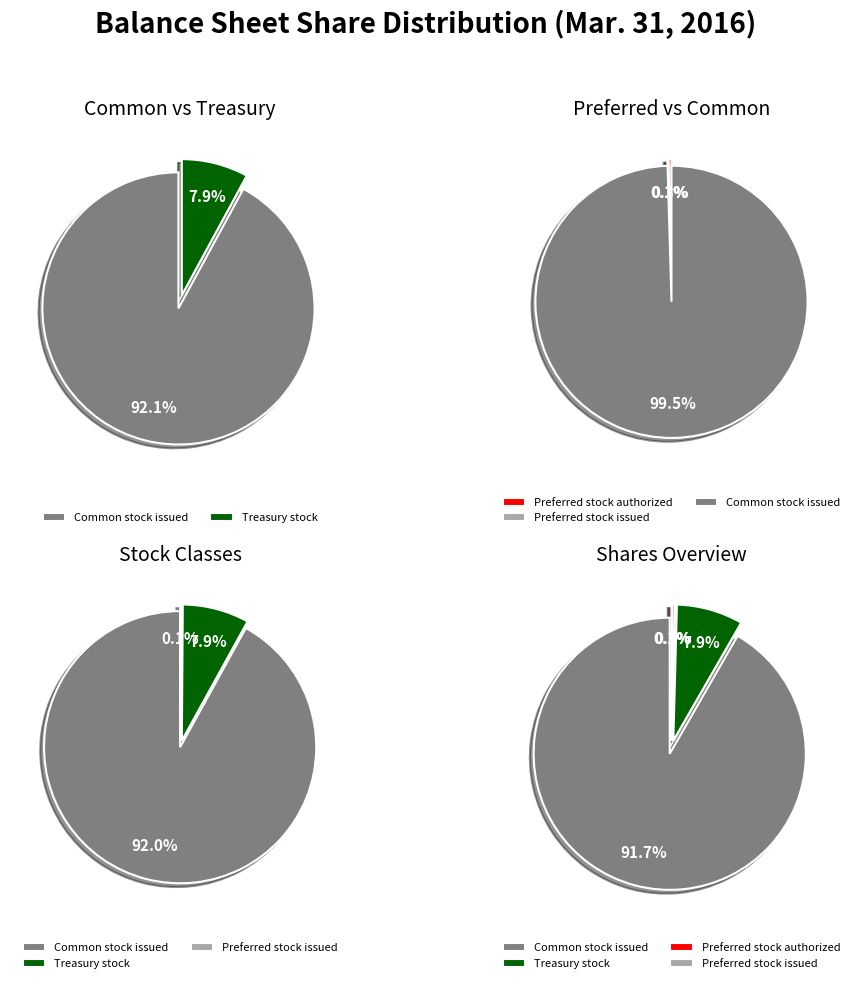

True or false: Preferred stock, shares authorized (shares) accounts for 1% of the total.

False